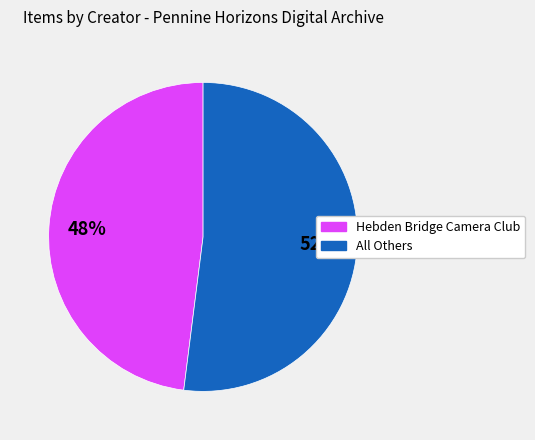

To the nearest percent, what is the average slice percentage?

50%